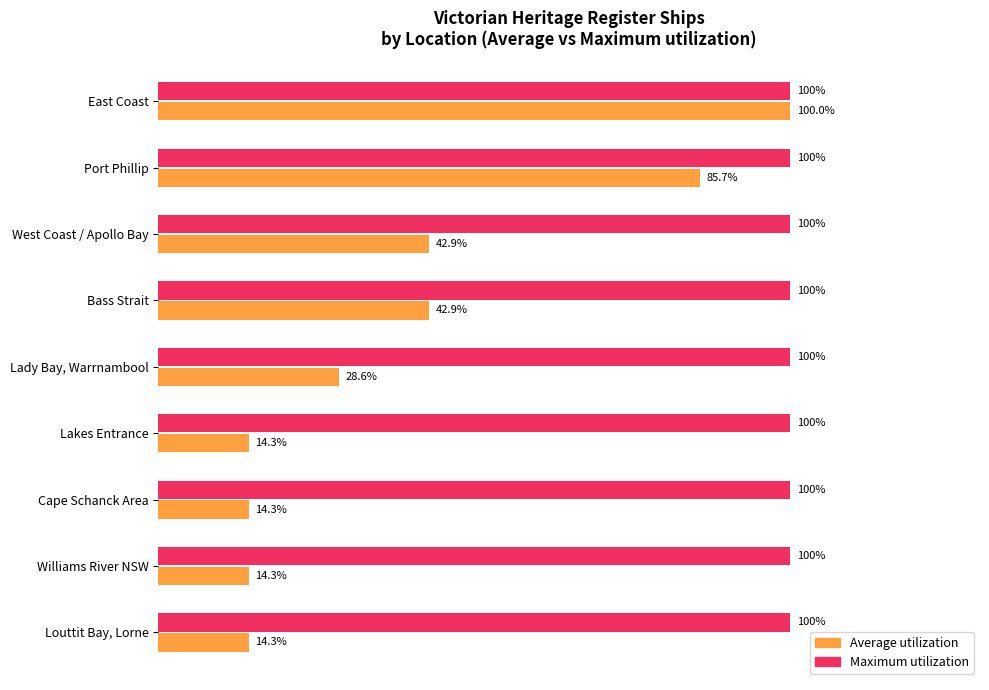

List the series in order of their overall mean, highest first.

Maximum utilization, Average utilization